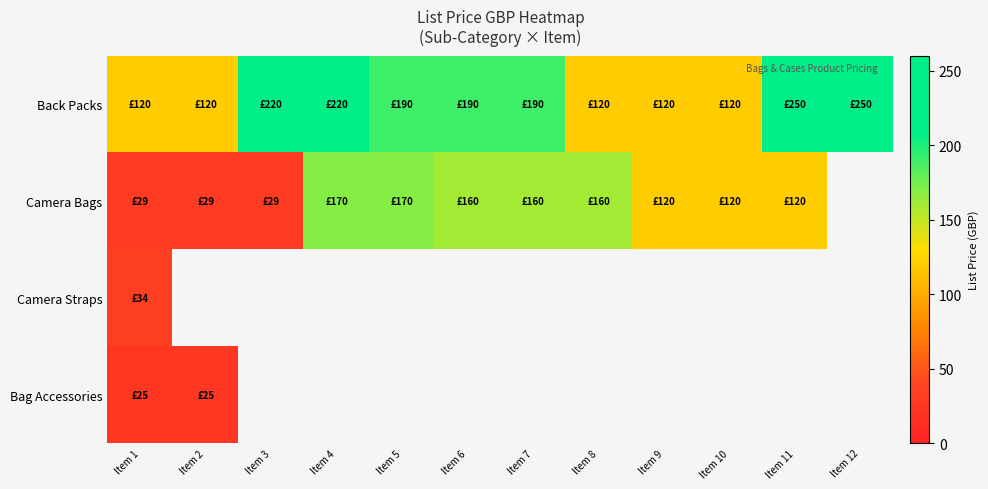

Which series changed the most between Item 6 and Item 7?

Back Packs